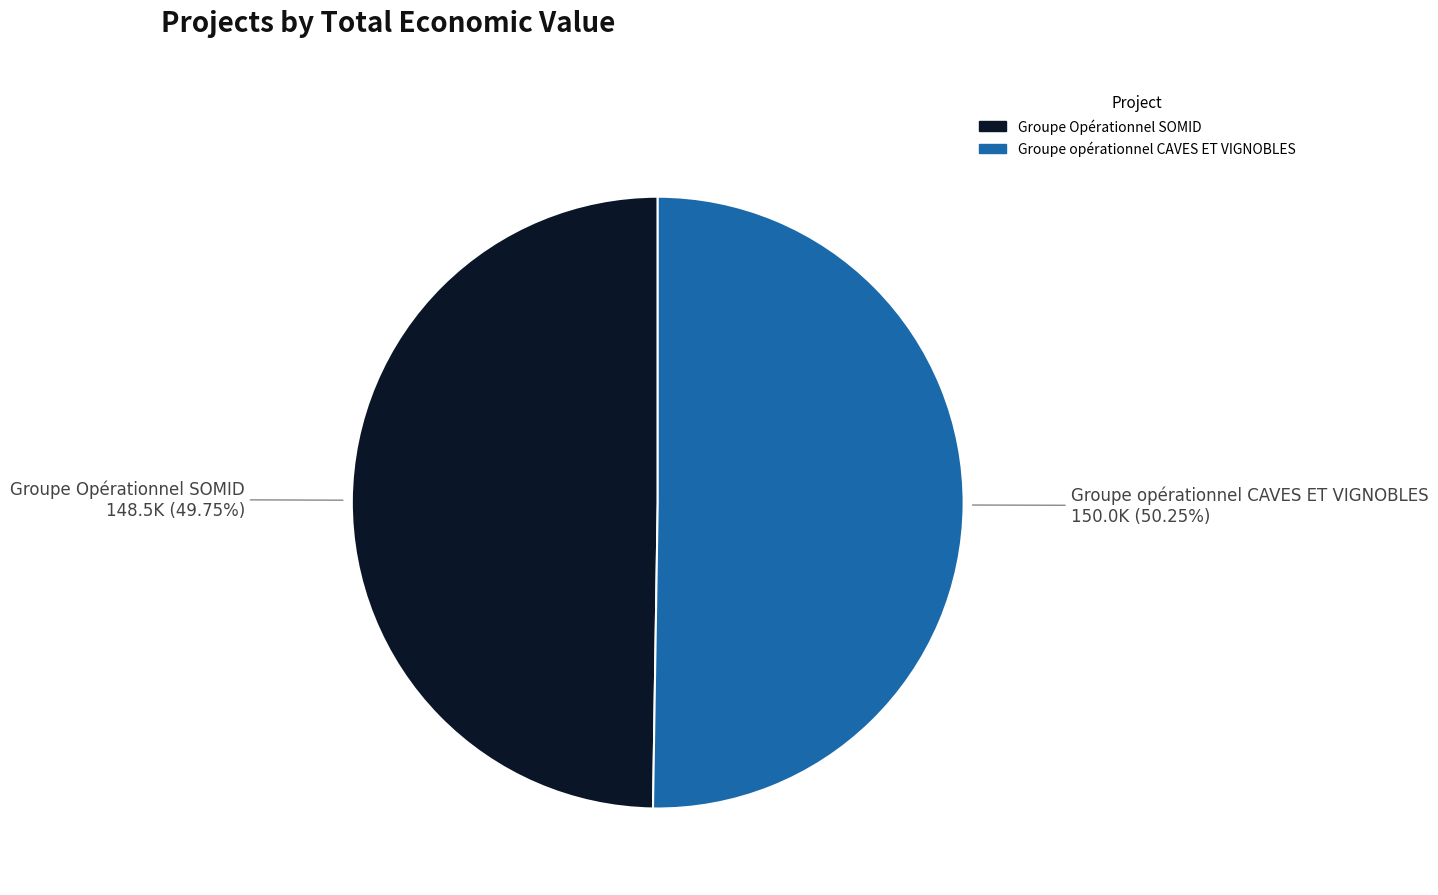

True or false: Groupe opérationnel CAVES ET VIGNOBLES accounts for 50% of the total.

True